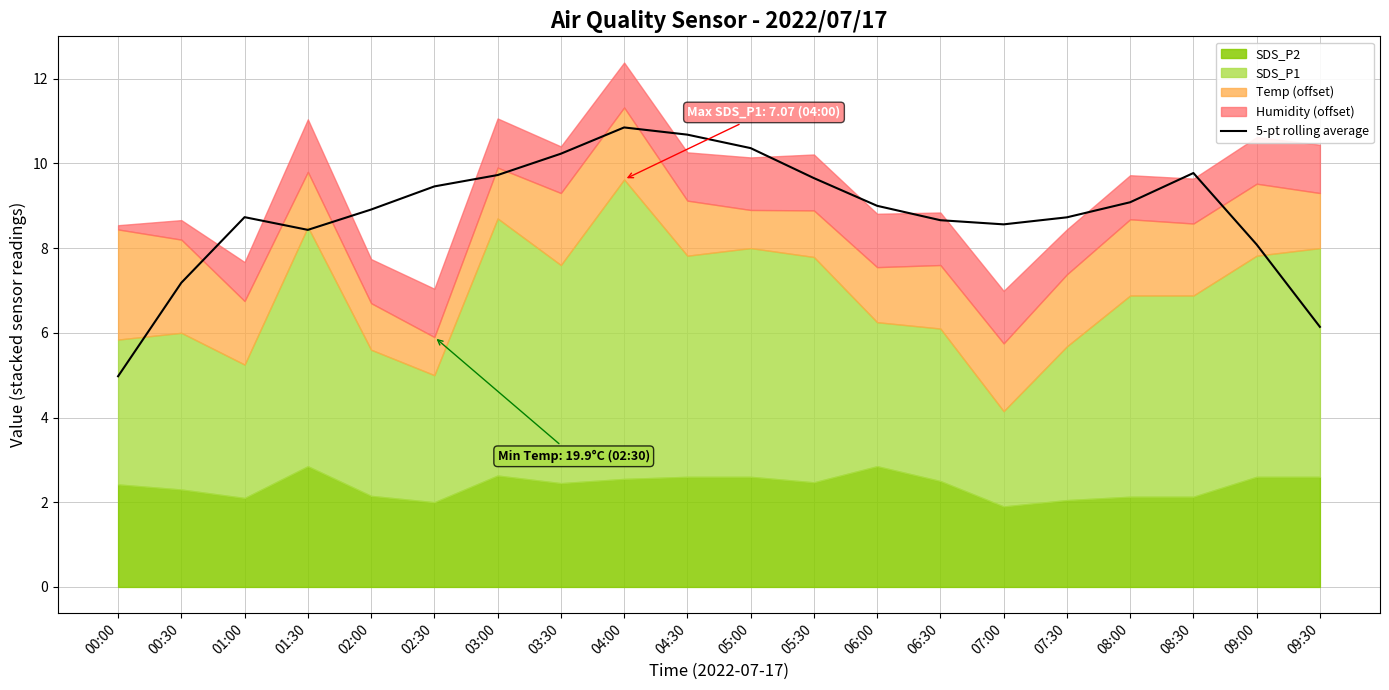

Approximately how many times larger is the value at 03:00 compared to 08:00?

1.1